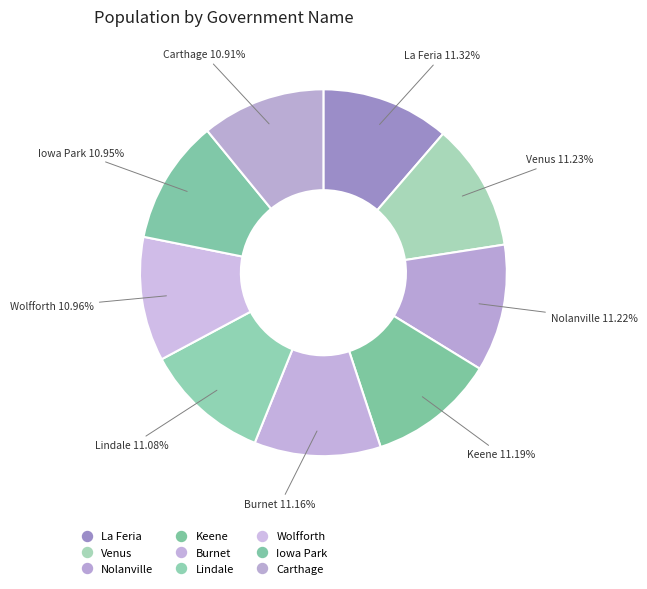

To the nearest percent, what portion does Iowa Park represent?

11%